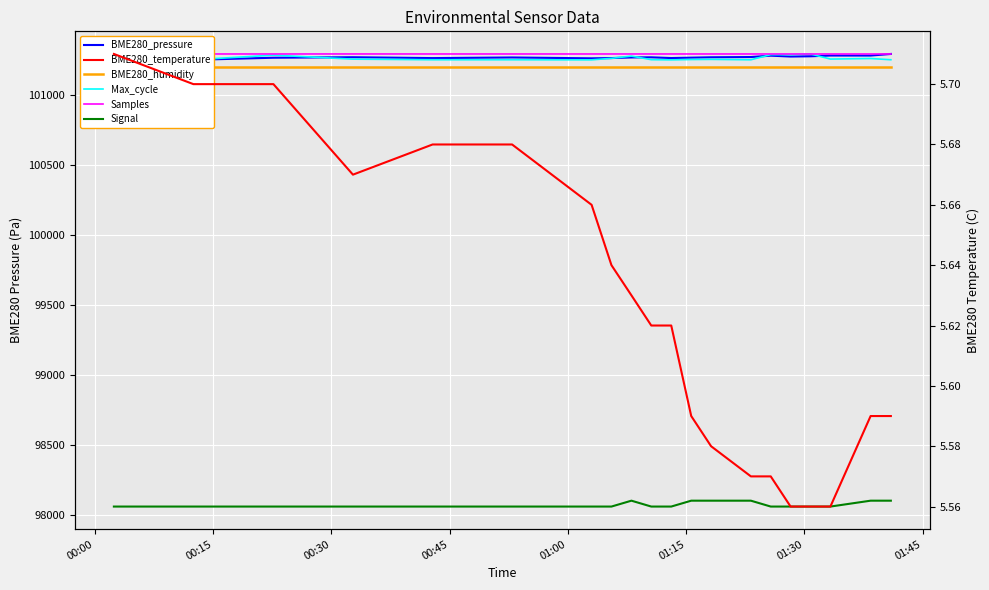

Count the number of data series in this chart.

6